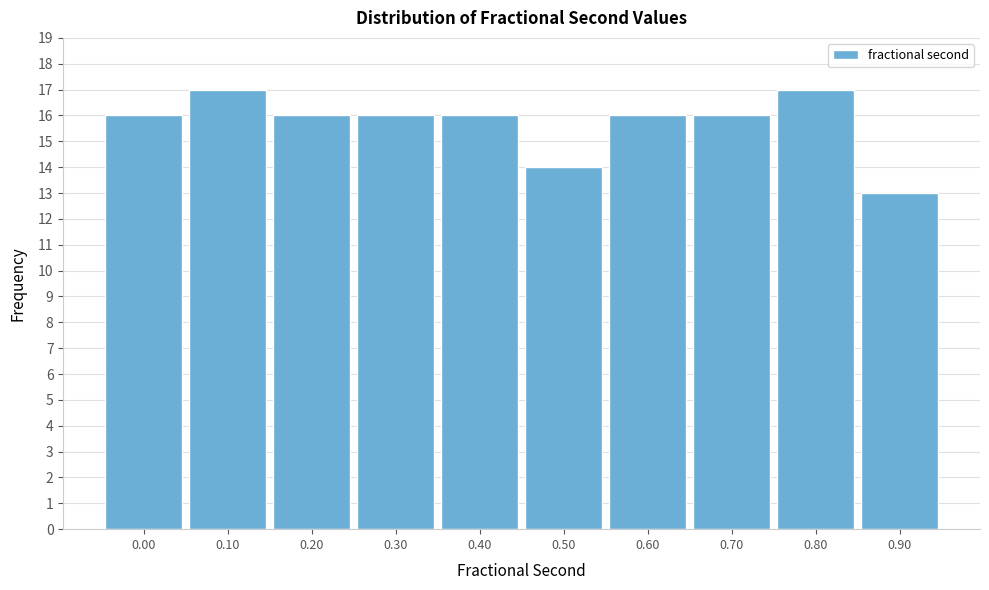

Reading left to right, transcribe all the data shown in this chart.

16	17	16	16	16	14	16	16	17	13